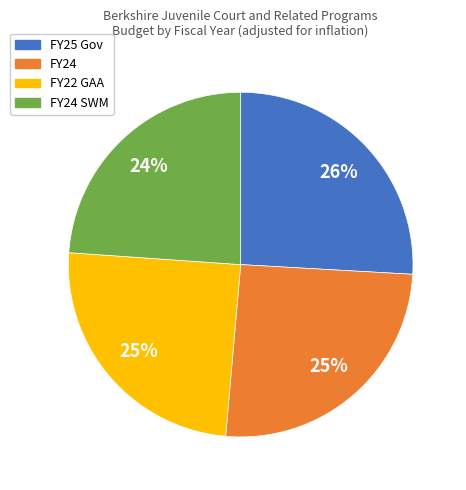

To the nearest percent, what is the difference between the largest and smallest slice percentages?

2%